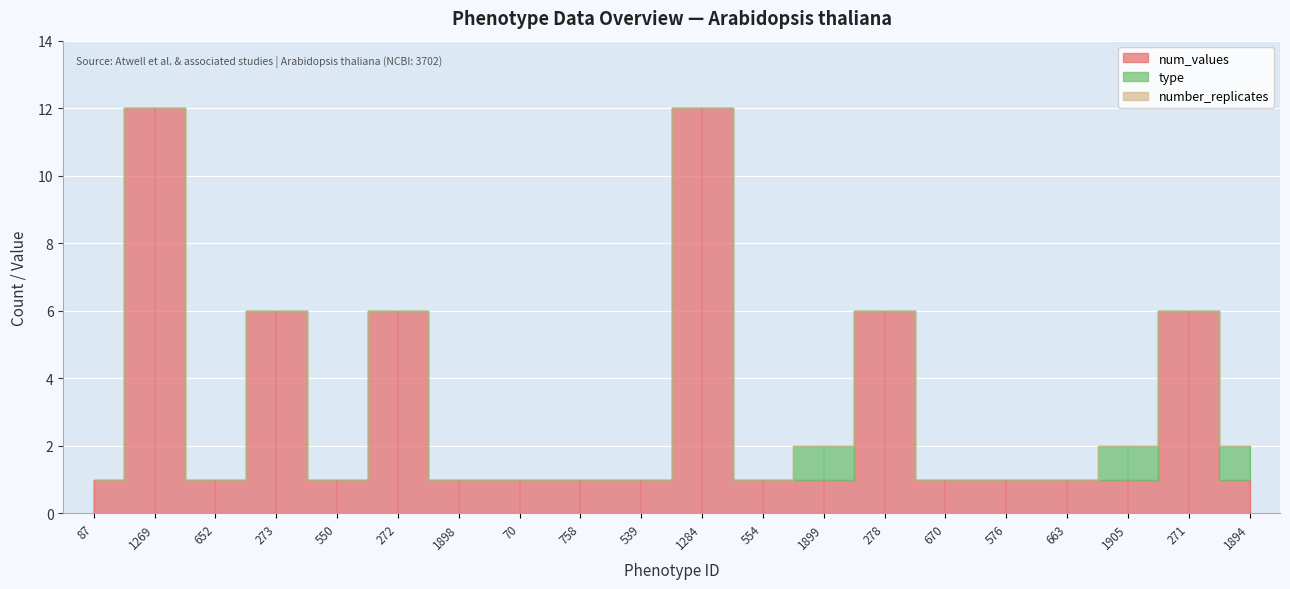

Reading left to right, transcribe all the data shown in this chart.

num_values: 87=1	1269=12	652=1	273=6	550=1	272=6	1898=1	70=1	758=1	539=1	1284=12	554=1	1899=1	278=6	670=1	576=1	663=1	1905=1	271=6	1894=1
number_replicates: 87=0	1269=0	652=0	273=0	550=0	272=0	1898=0	70=0	758=0	539=0	1284=0	554=0	1899=0	278=0	670=0	576=0	663=0	1905=0	271=0	1894=0
type: 87=0	1269=0	652=0	273=0	550=0	272=0	1898=0	70=0	758=0	539=0	1284=0	554=0	1899=1	278=0	670=0	576=0	663=0	1905=1	271=0	1894=1